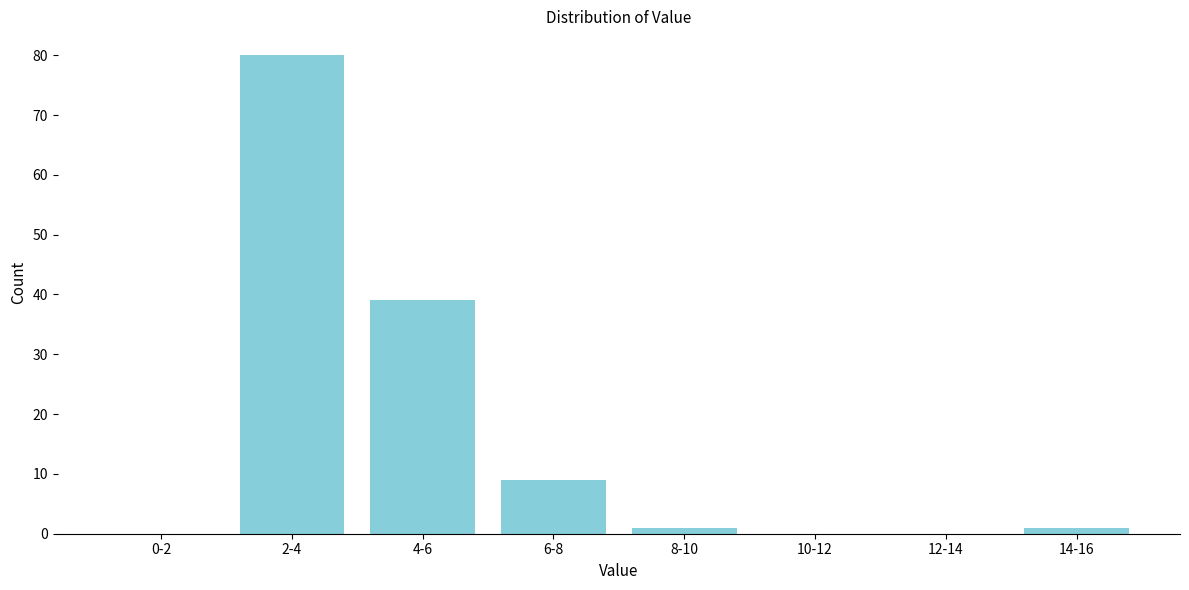

Reading left to right, list all the values displayed in this chart.

0-2=0	2-4=80	4-6=39	6-8=9	8-10=1	10-12=0	12-14=0	14-16=1